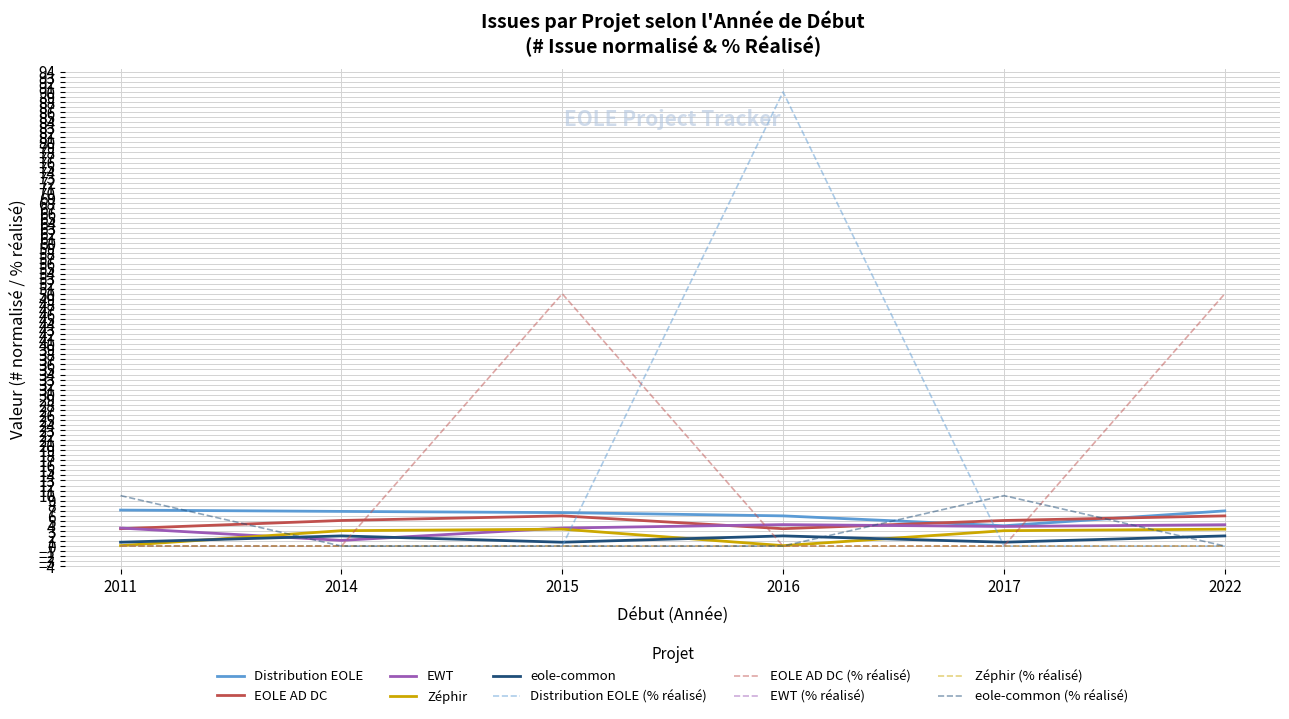

What is the difference between the eole-common values at 2022 and 2017?

1.2